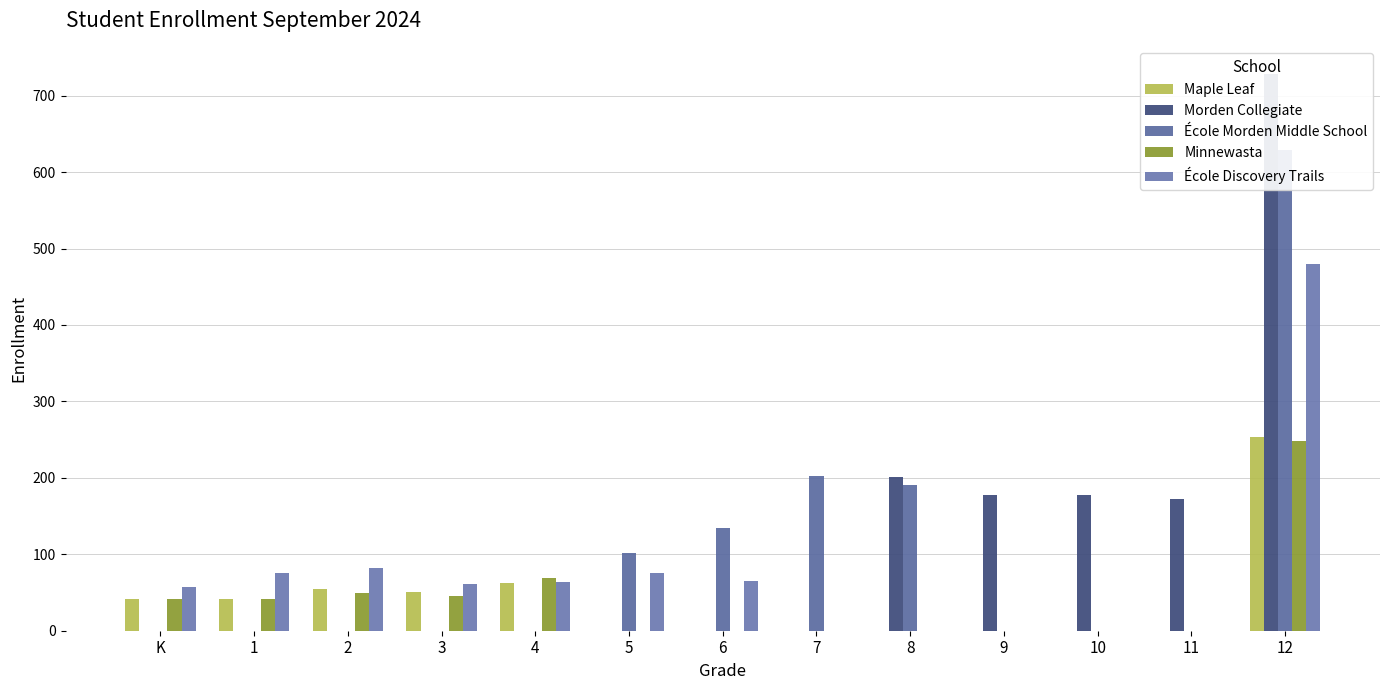

The value of Minnewasta at 10 is 0. True or false?

True